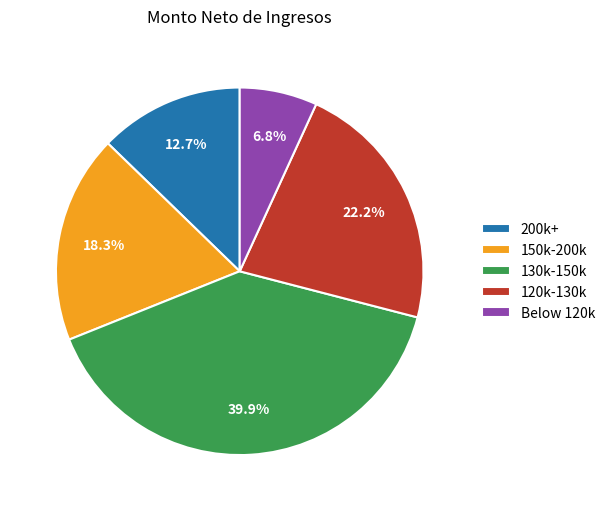

What is the ratio of the value at Below 120k to the value at 120k-130k?

0.3